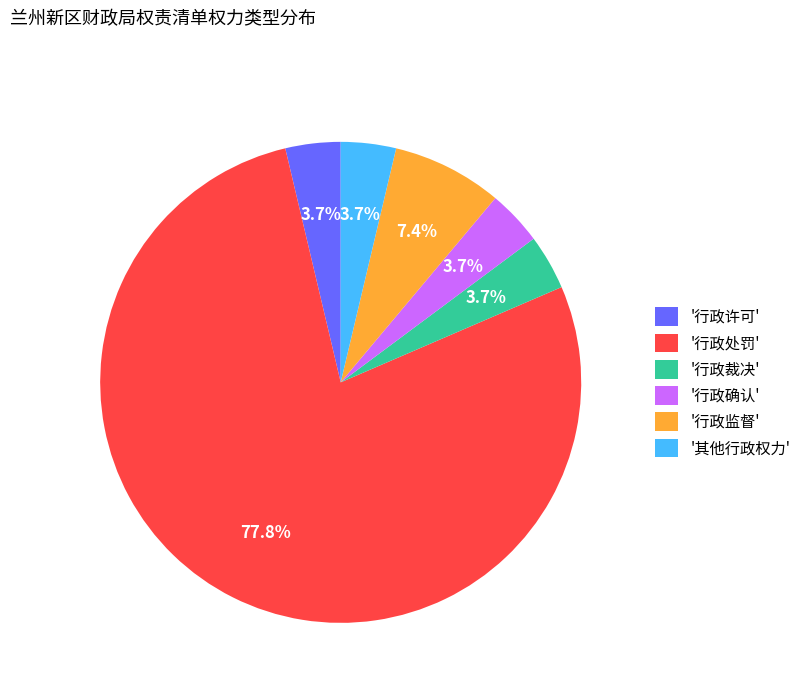

Combined, what portion of the pie is '其他行政权力' and '行政许可'?

7.4%